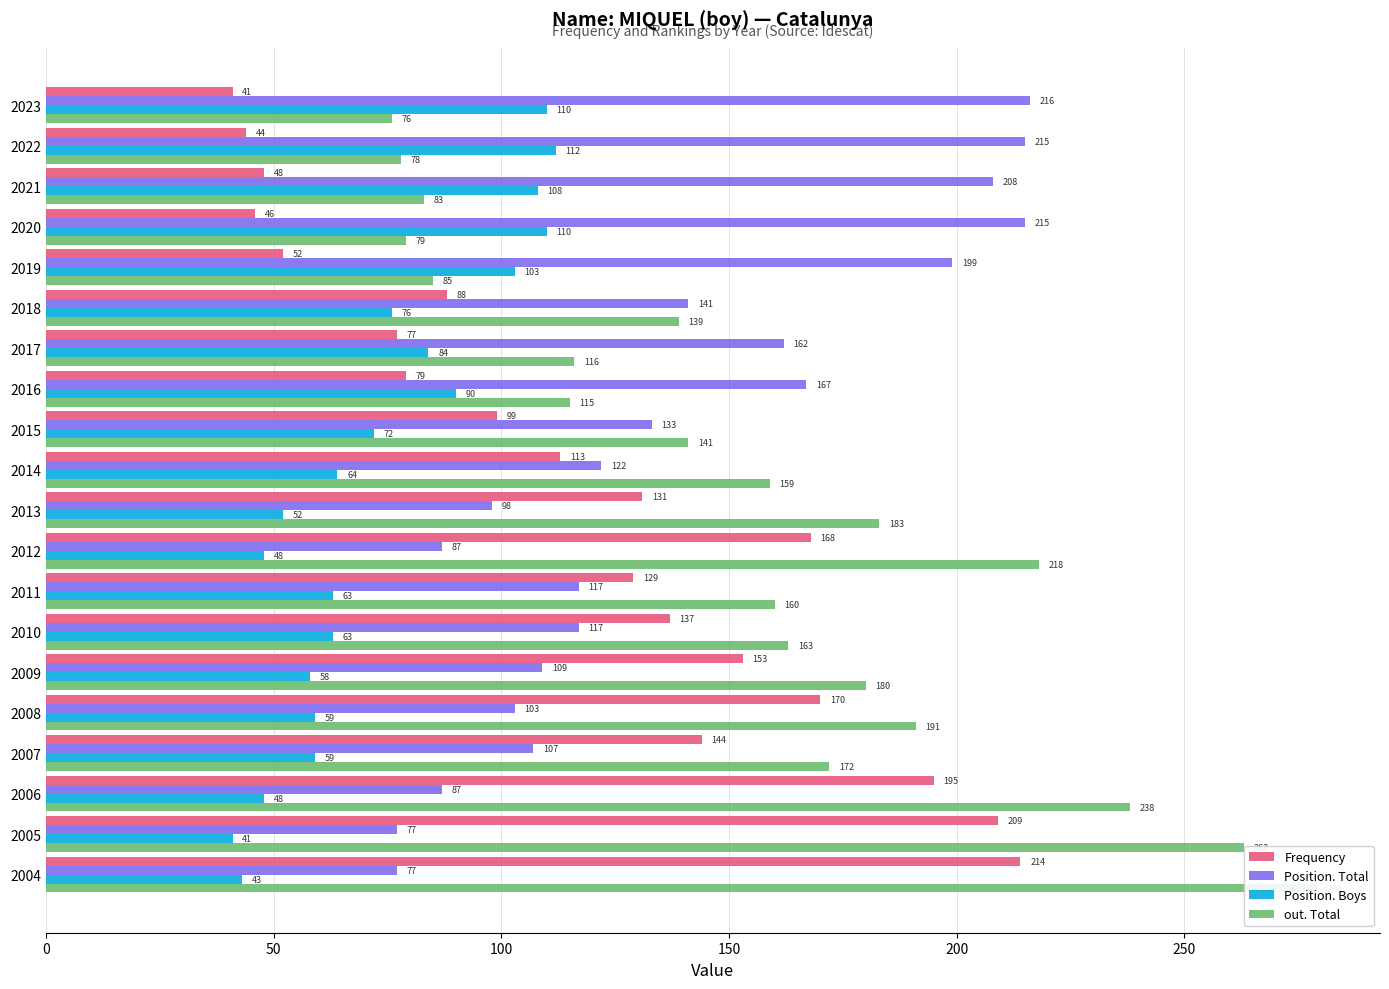

Rank the series at 15 from lowest to highest value.

Position. Boys, Position. Total, Frequency, out. Total